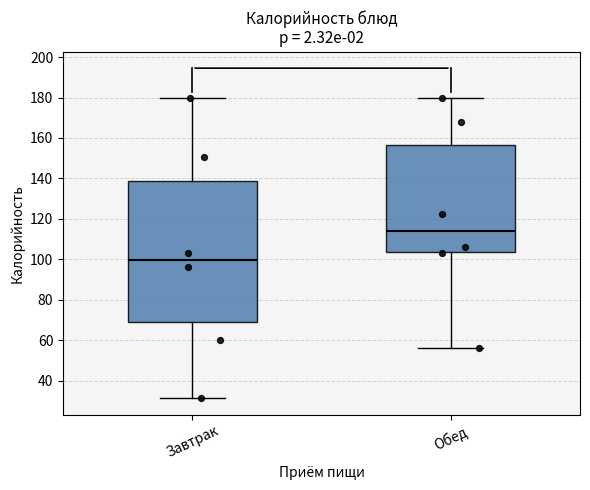

Where does the median line of the box for Обед sit on the y-axis? The values are not printed on the chart, so give them approximately, as read against the axis.

114